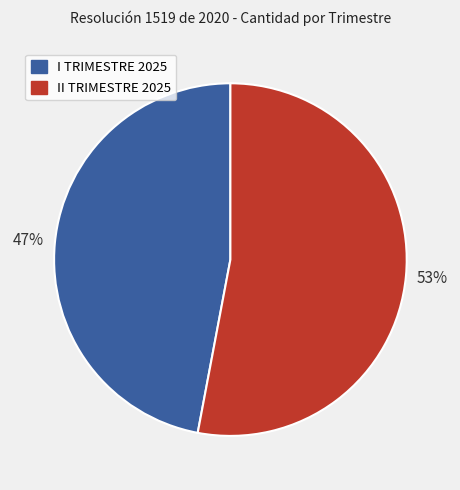

True or false: II TRIMESTRE 2025 accounts for 53% of the total.

True